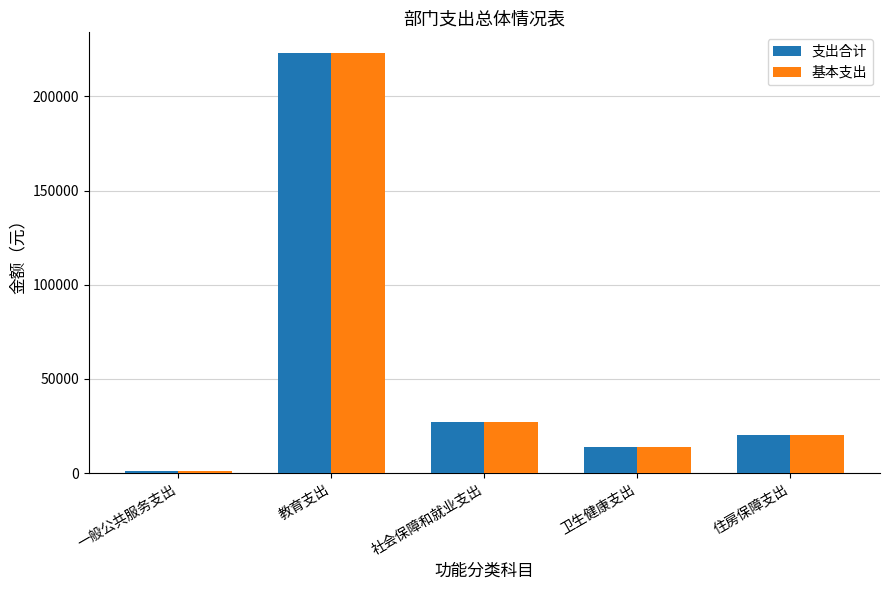

How many series are shown in this chart?

2